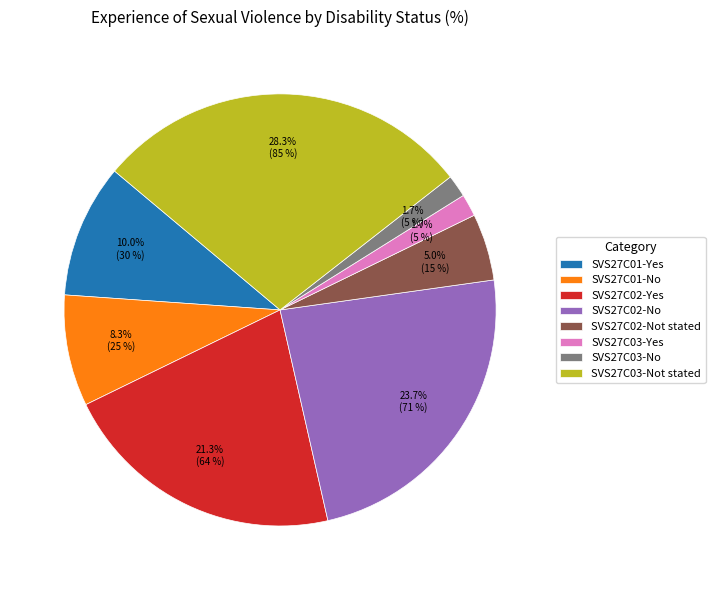

How many slices are in this pie chart?

8